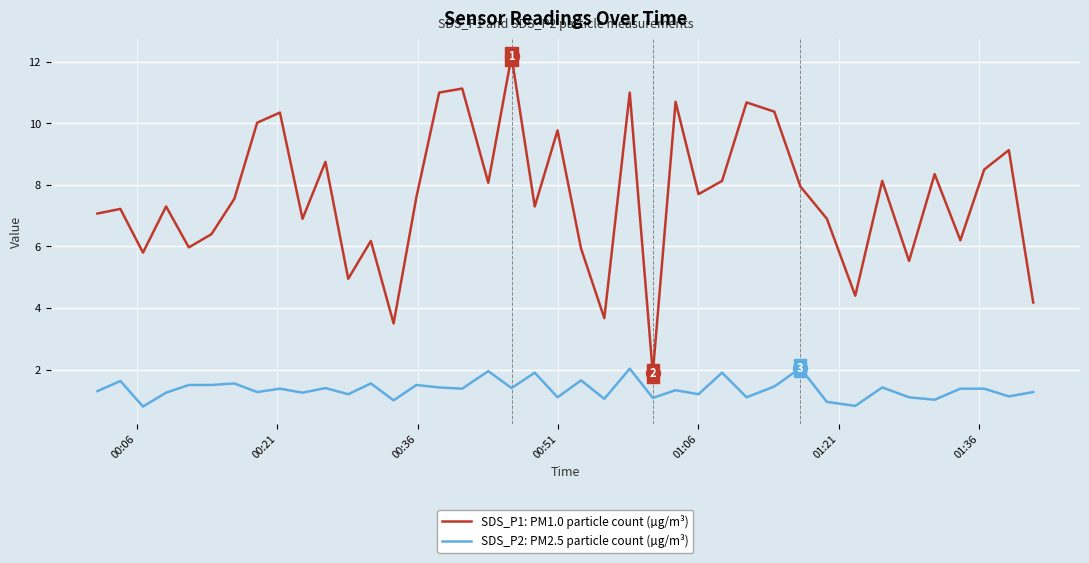

What is the sum of all SDS_P2: PM2.5 particle count (µg/m³) values?

54.5